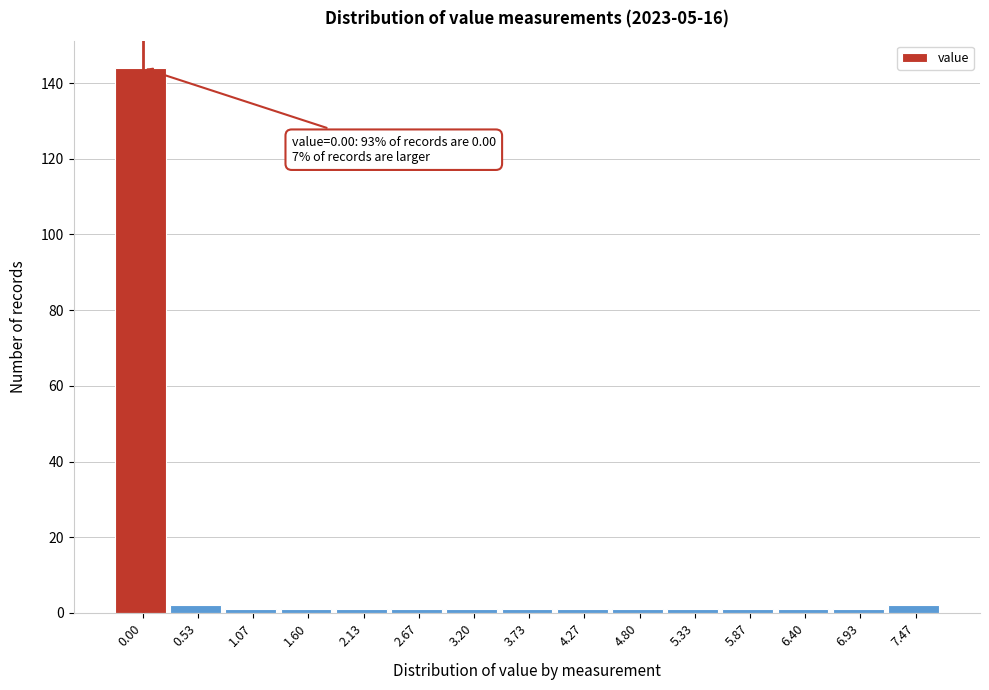

Reading left to right, what are all the values shown in this chart?

144	2	1	1	1	1	1	1	1	1	1	1	1	1	2